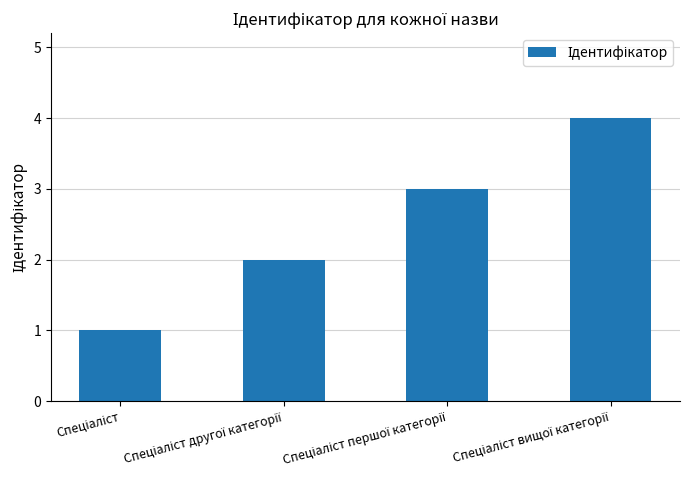

Are the bars horizontal?

No